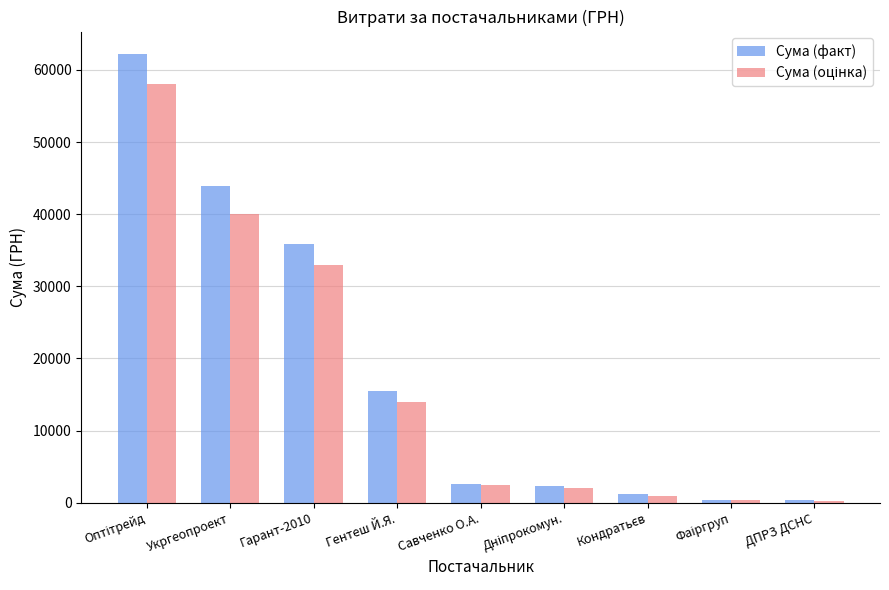

The value of Сума (факт) at Гарант-2010 is 62578. True or false?

False